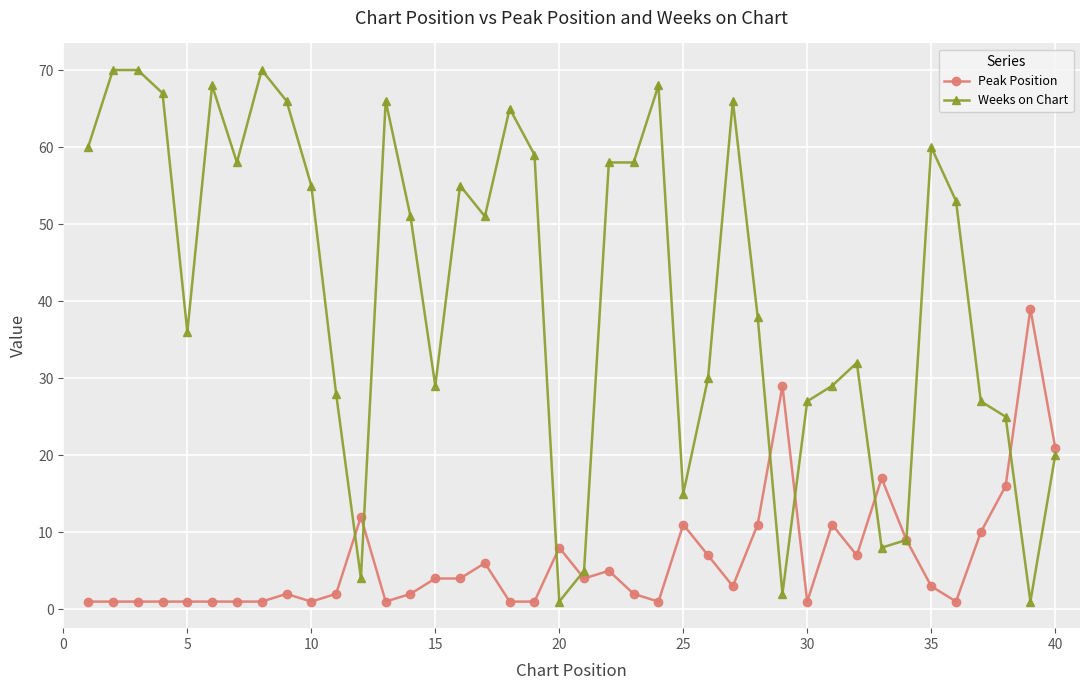

Rank the series by their maximum value, from lowest to highest.

Peak Position, Weeks on Chart